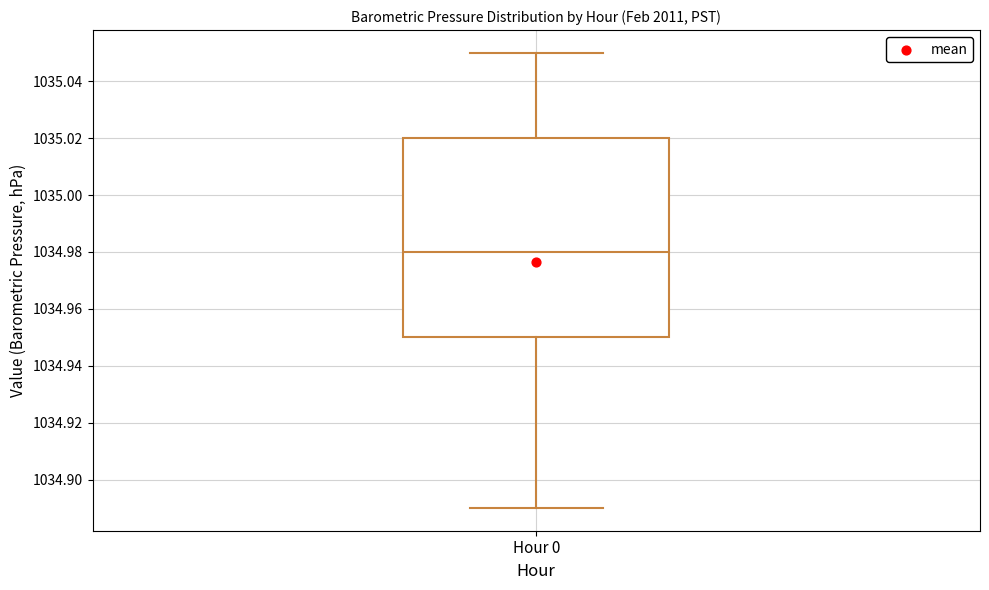

Where is the upper edge of the box for Hour 0 on the y-axis? The values are not printed on the chart, so give them approximately, as read against the axis.

1035.02